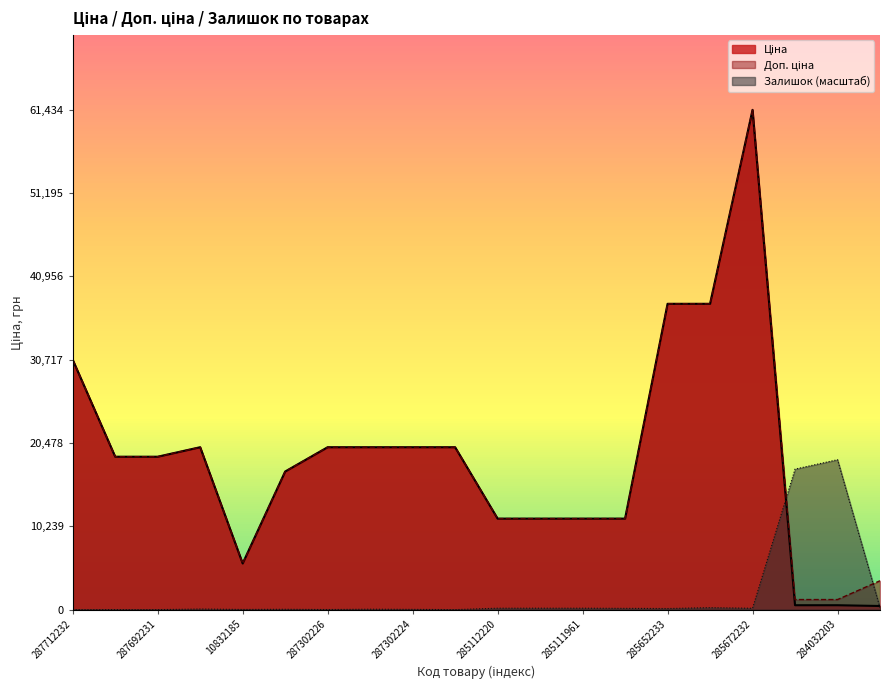

What is the approximate value of Ціна at 285652231?

37593.6